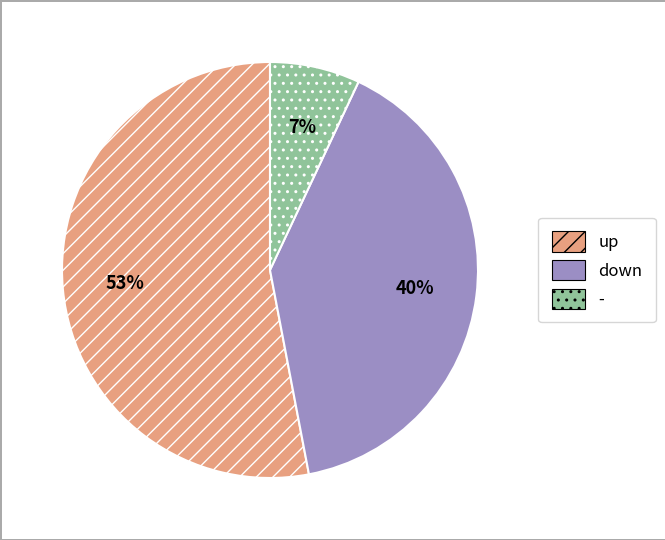

Which slice is the largest?

up